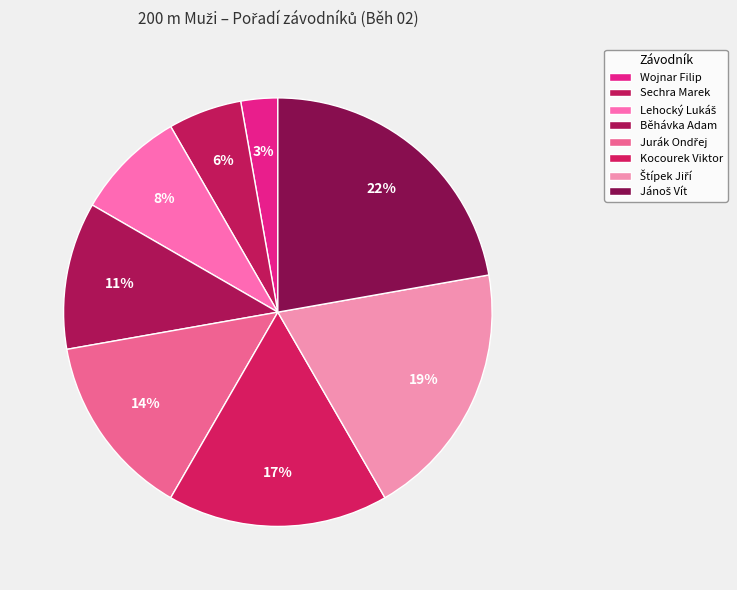

To the nearest percent, what percentage of the pie is Štípek Jiří?

19%